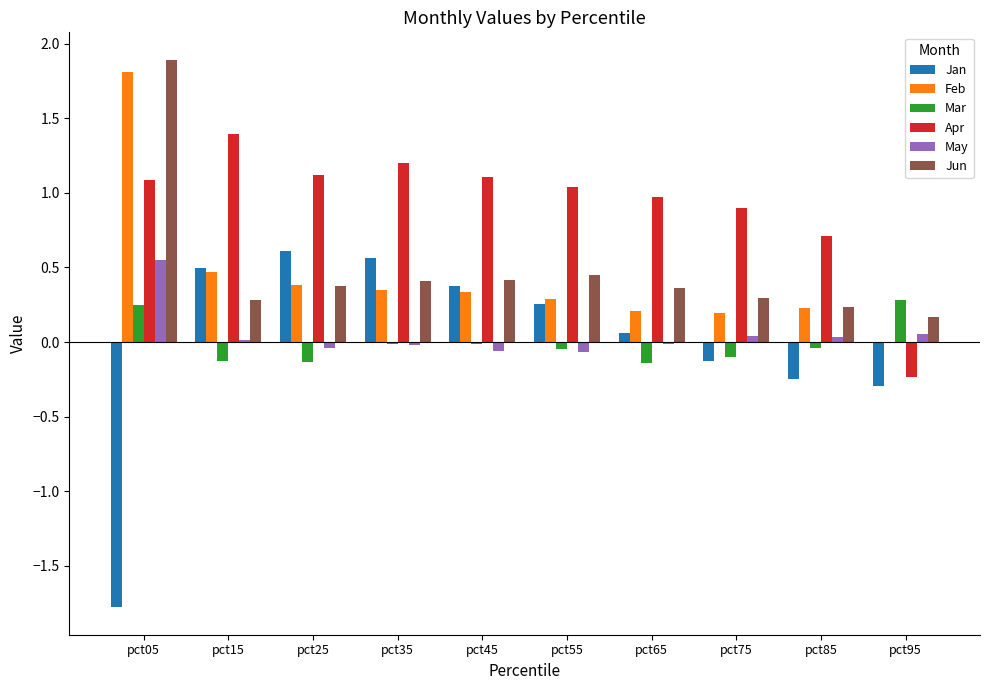

What is the sum of all Apr values?

9.3